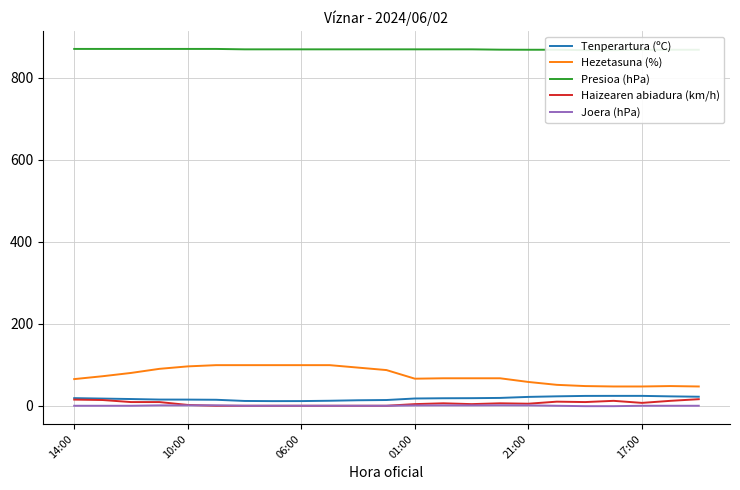

True or false: Hezetasuna (%) and Joera (hPa) cross at least once.

False